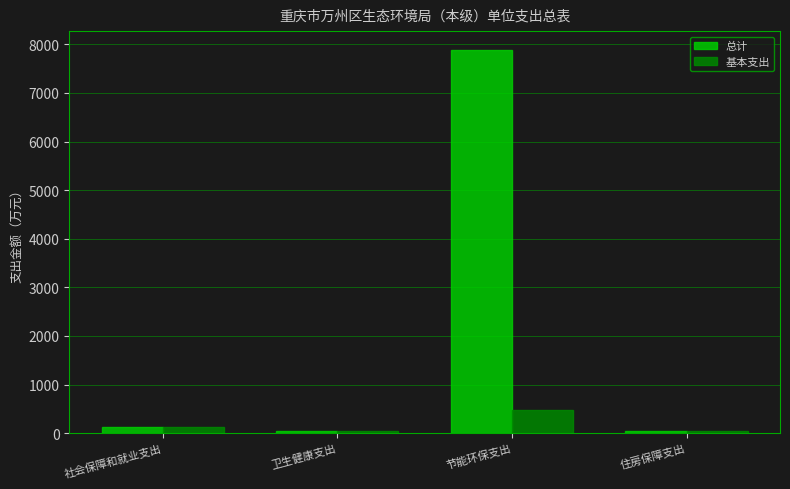

Between 社会保障和就业支出 and 节能环保支出, which series saw the biggest shift?

总计